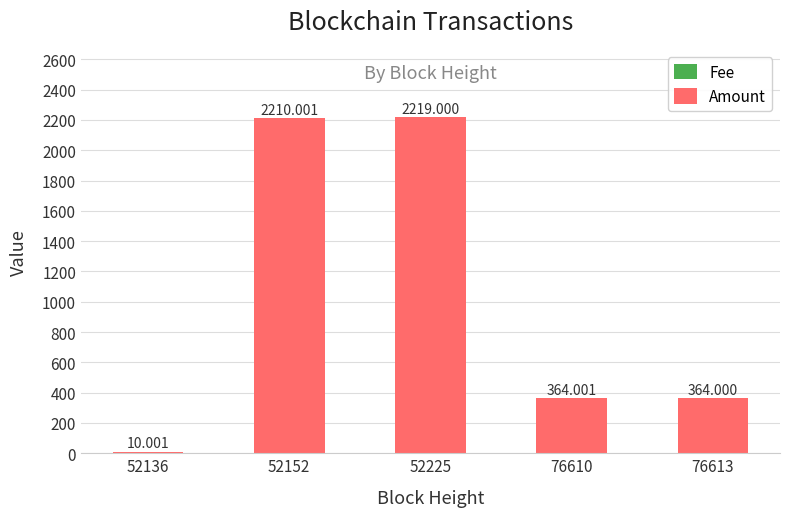

At 52152, list the series in order from largest to smallest.

Amount, Fee